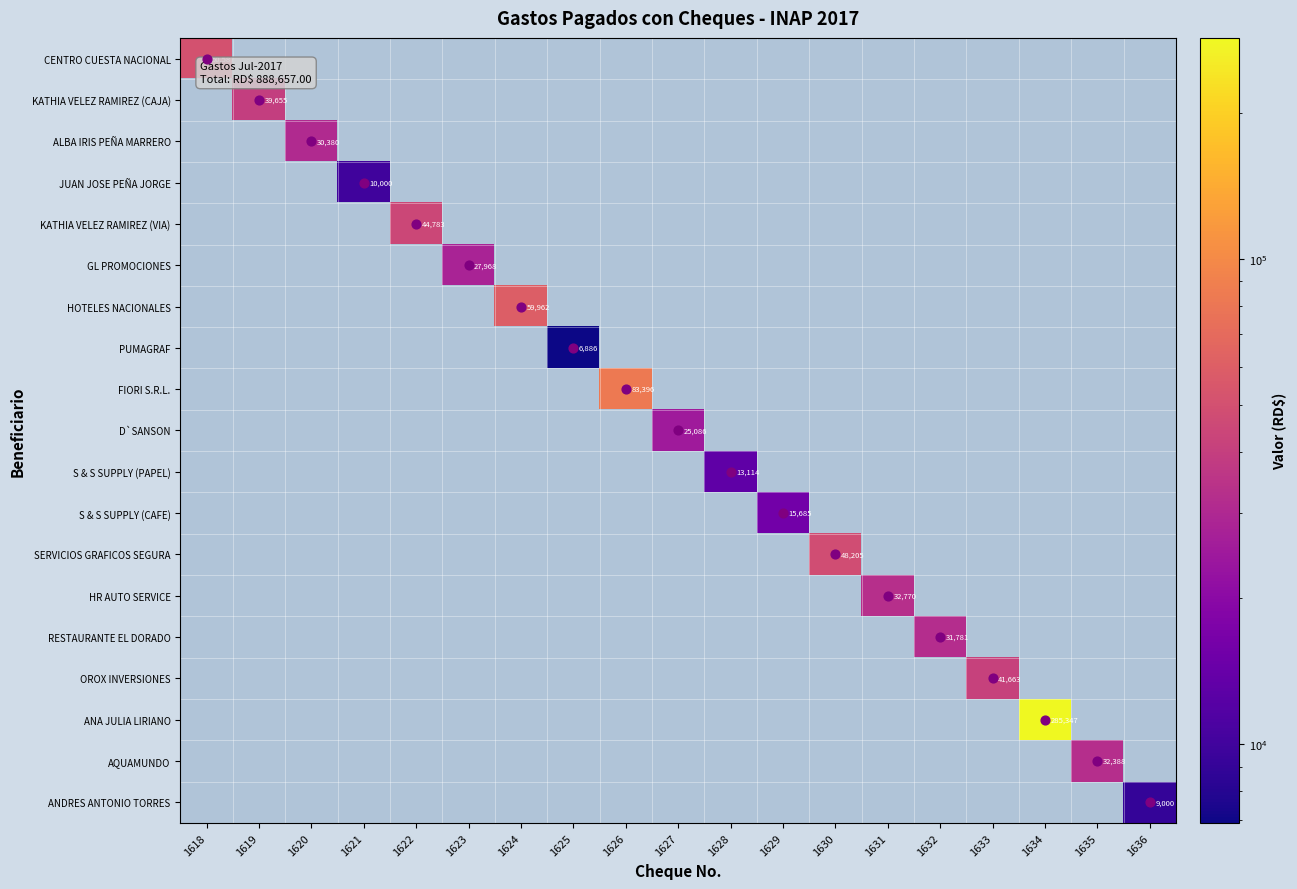

Count the number of categories in the chart.

19